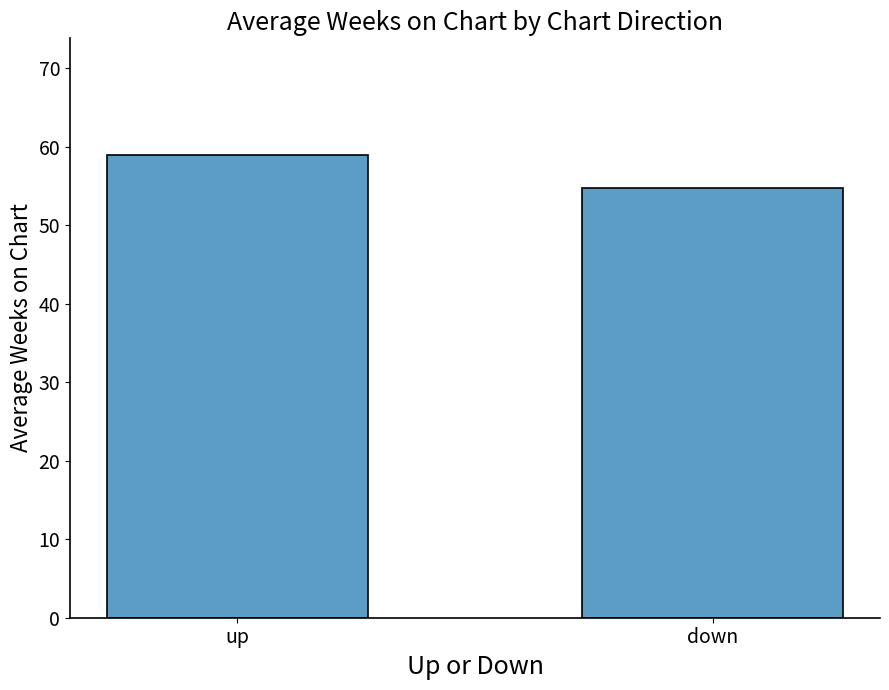

Read the value at up.

59.0